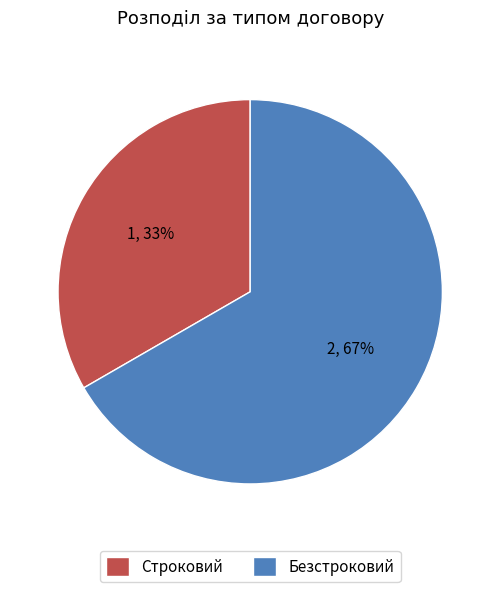

Which category accounts for the majority?

Безстроковий